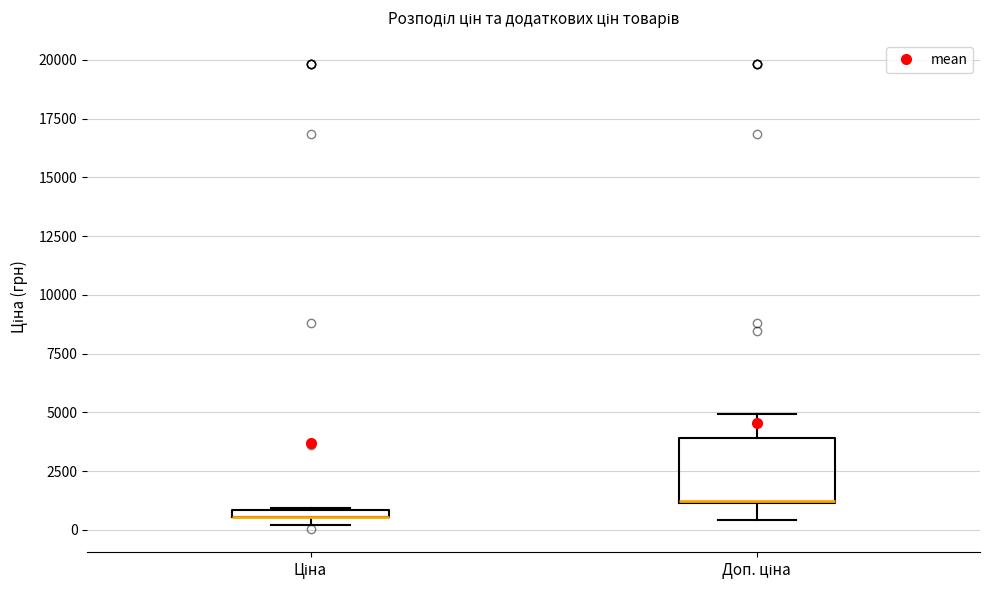

Which box is the tallest, from its lower edge to its upper edge?

Доп. ціна